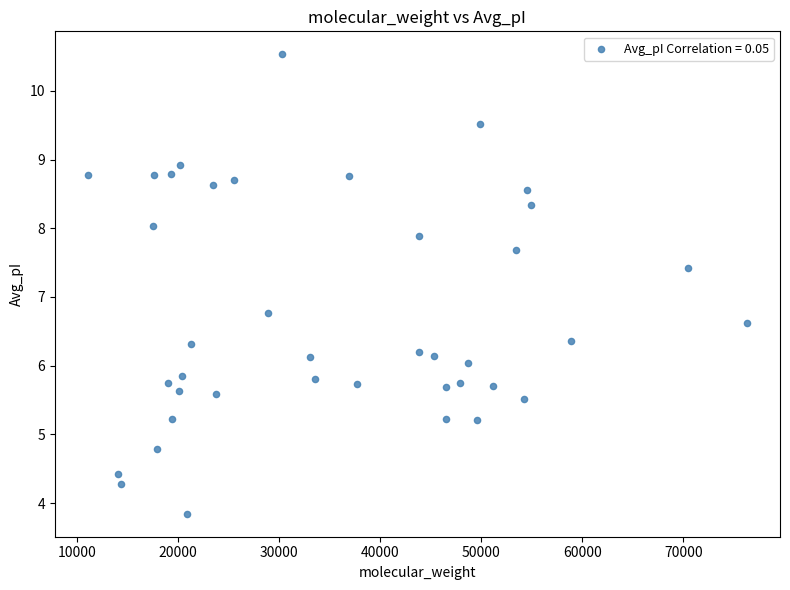

What Y value in the scatter plot is closest to 7?

6.8